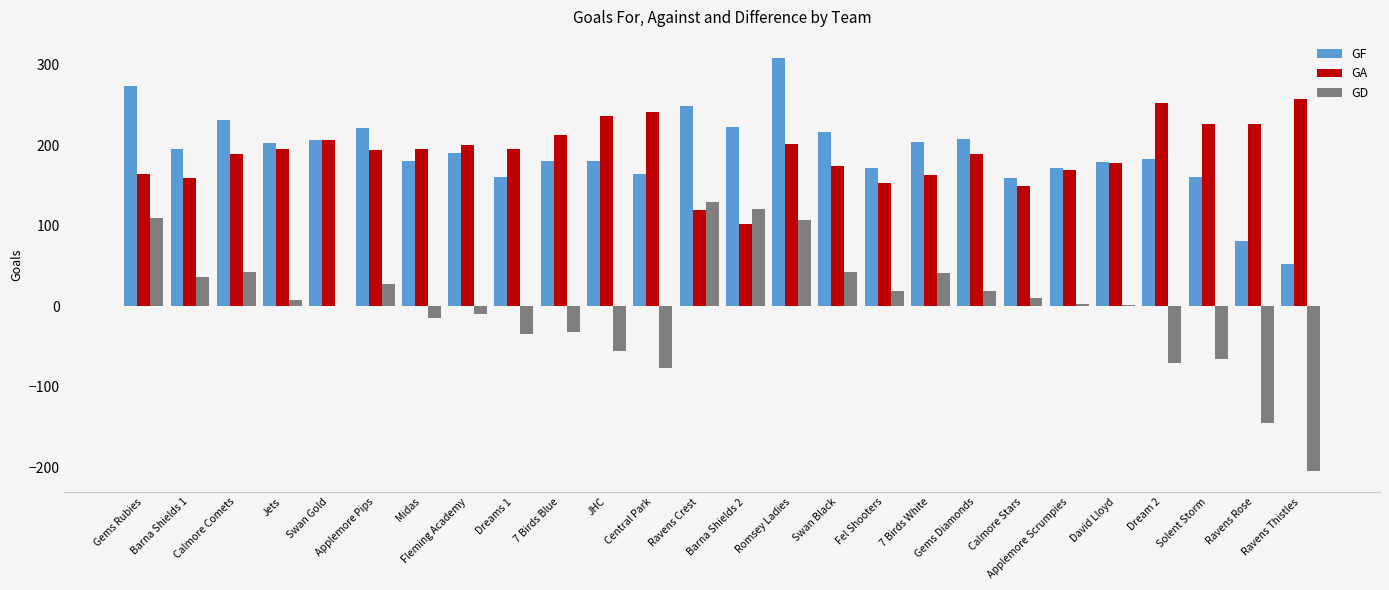

The value of GA at 7 Birds White is 163. True or false?

True